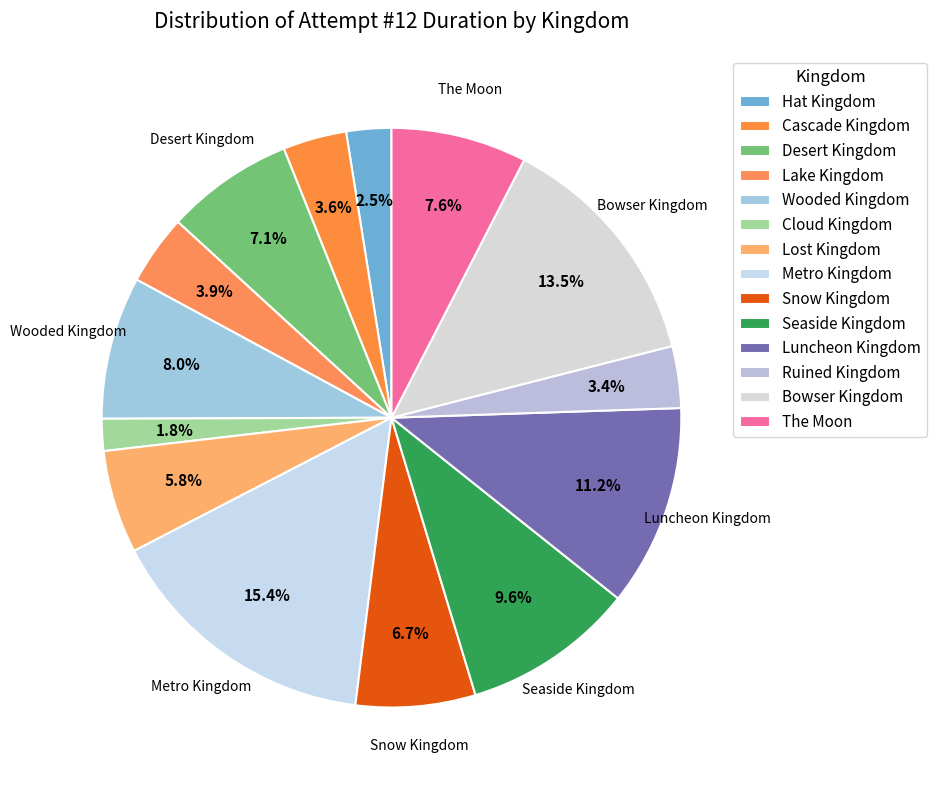

How many slices are in this pie chart?

14